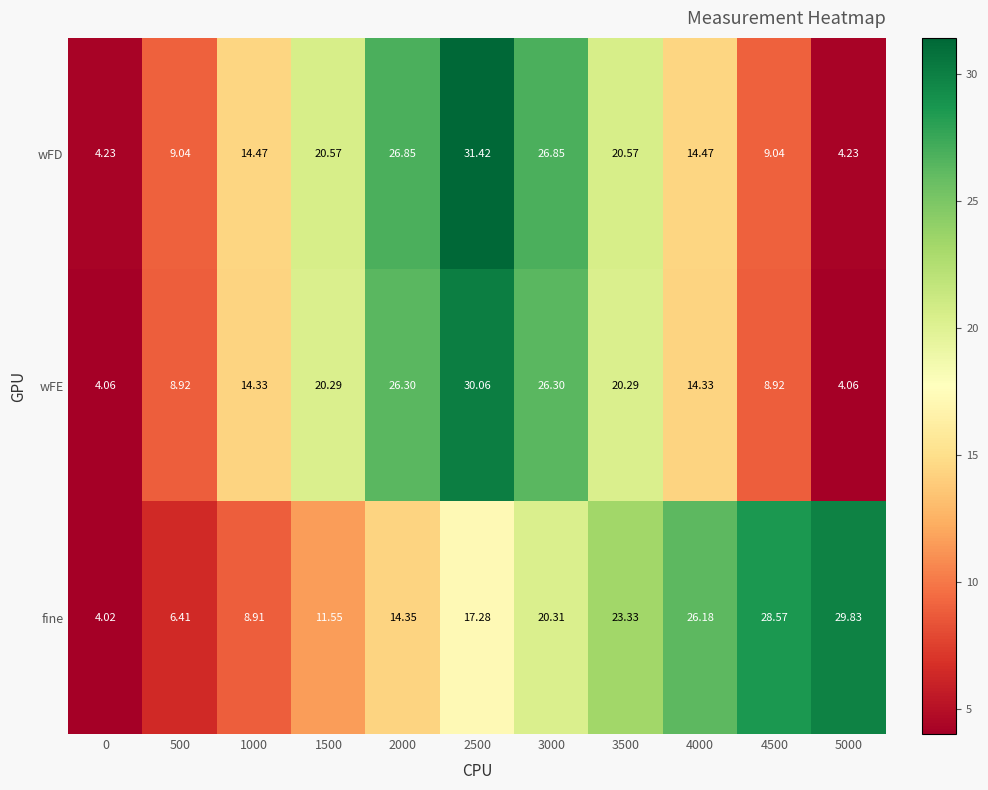

List the series in order of their peak value, lowest first.

fine, wFE, wFD